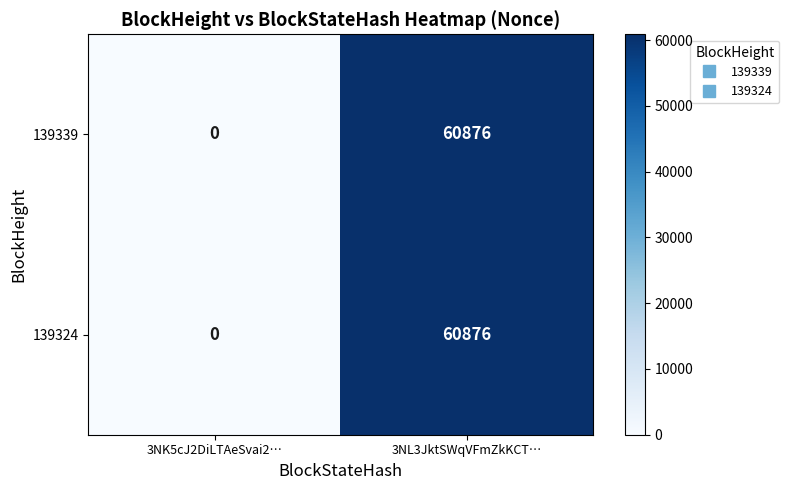

Reading right to left, transcribe all the data shown in this chart.

139339: 3NL3JktSWqVFmZkKCT…=60876	3NK5cJ2DiLTAeSvai2…=0
139324: 3NL3JktSWqVFmZkKCT…=60876	3NK5cJ2DiLTAeSvai2…=0